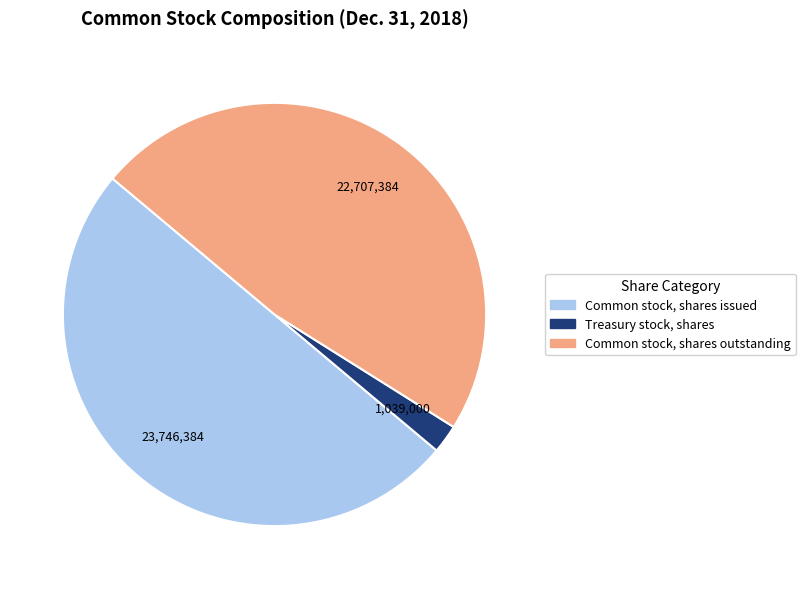

What is the largest slice in the pie chart?

Common stock, shares issued